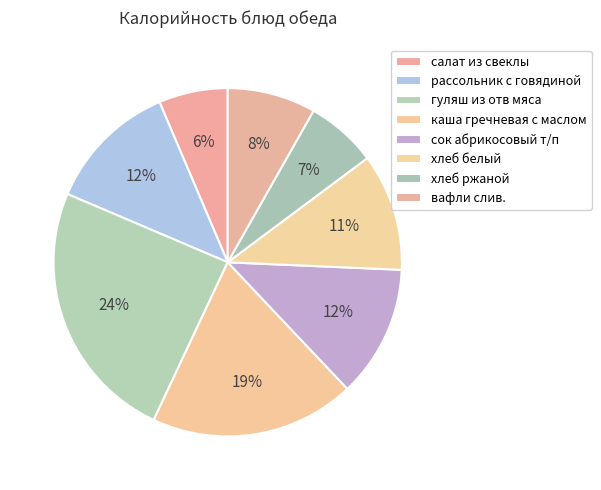

Rank the categories by value from lowest to highest.

салат из свеклы, хлеб ржаной, вафли слив., хлеб белый, рассольник с говядиной, сок абрикосовый т/п, каша гречневая с маслом, гуляш из отв мяса